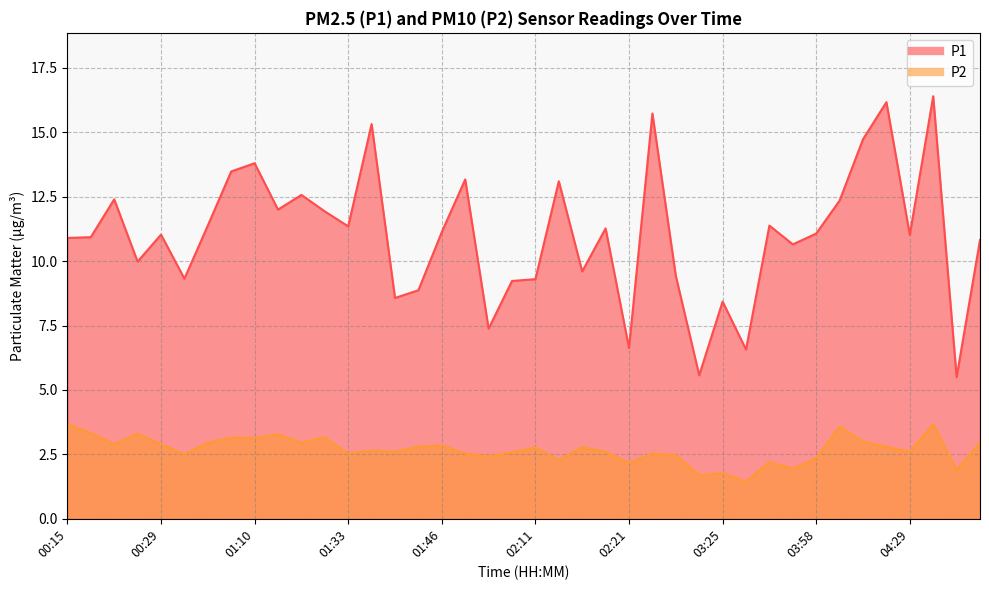

Which series has the widest spread of values?

P1